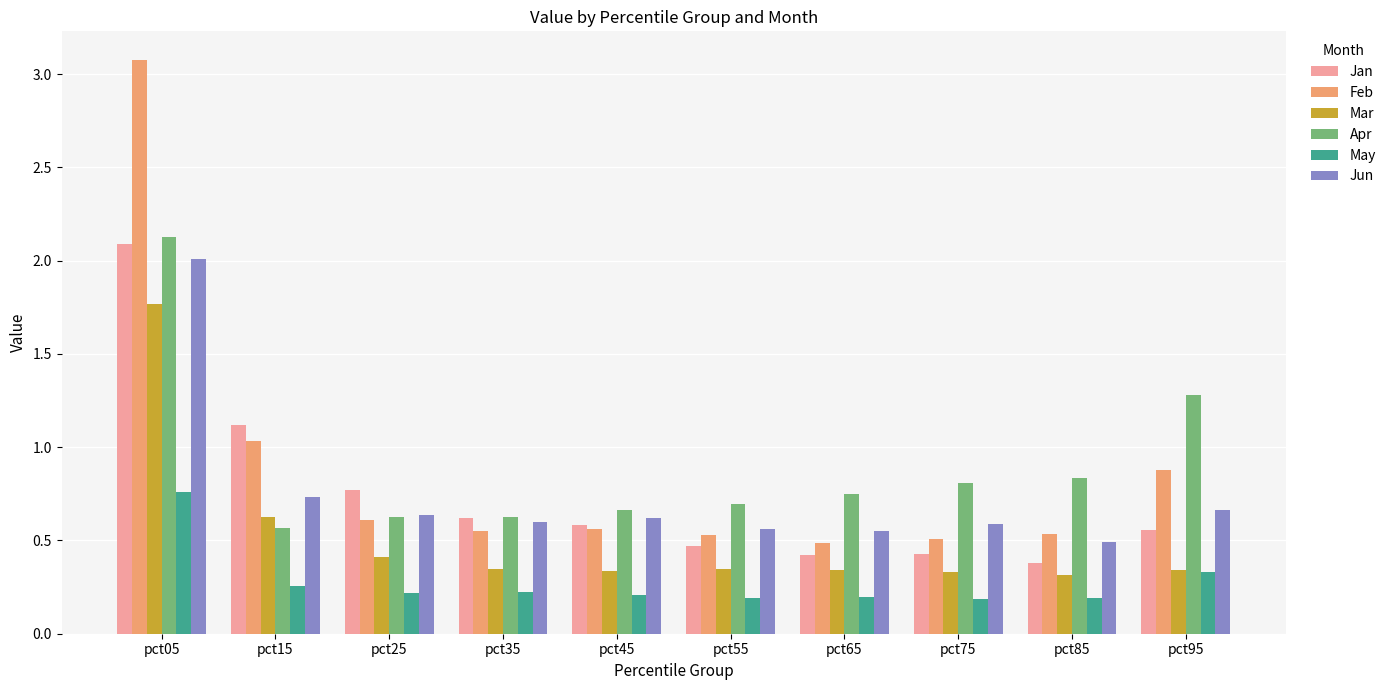

Rank the series by their maximum value, from highest to lowest.

Feb, Apr, Jan, Jun, Mar, May